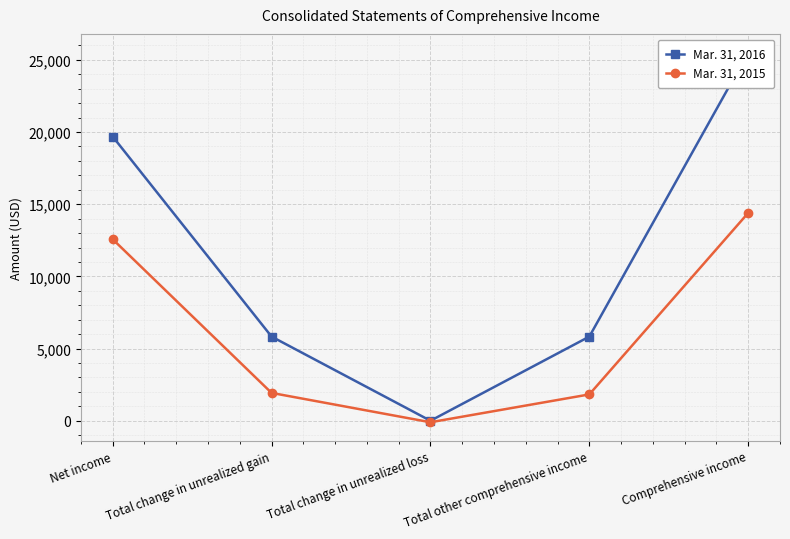

What is the maximum value for Mar. 31, 2015?

14399